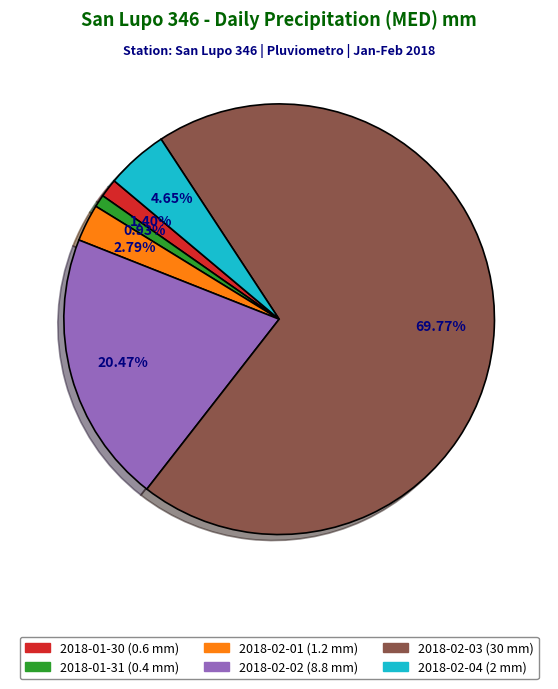

Does any single category account for the majority?

Yes